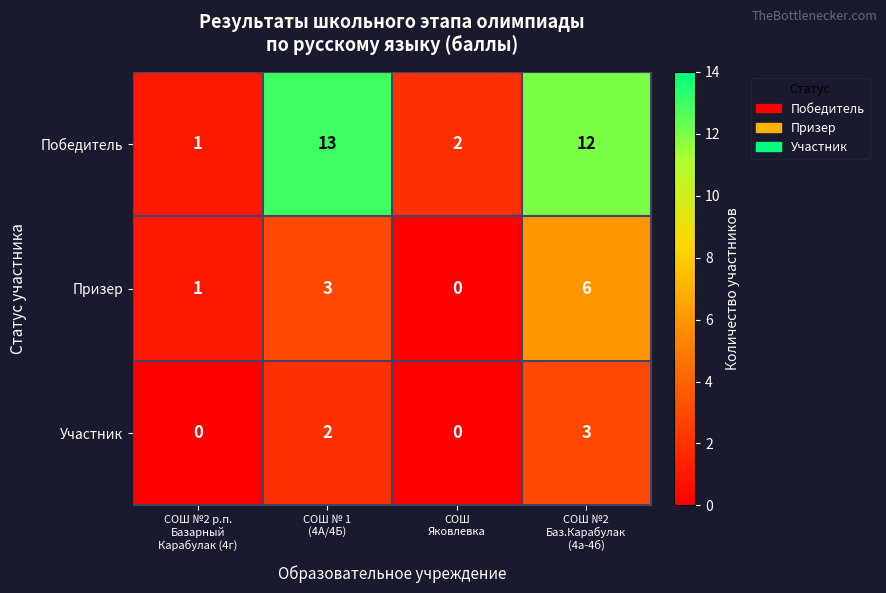

Which series has the largest range (max minus min)?

Победитель